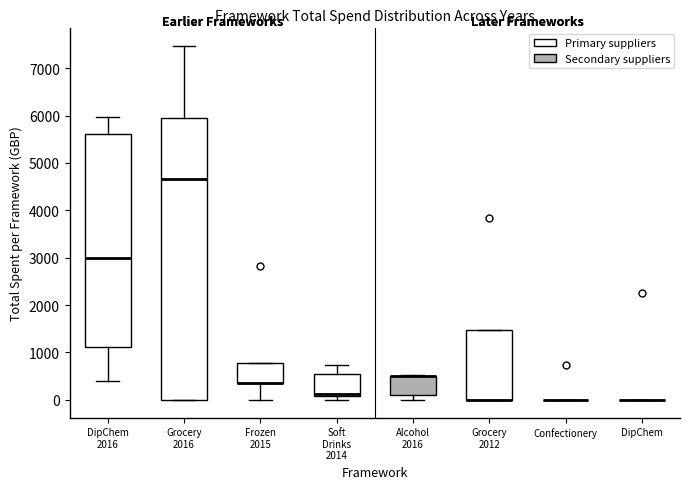

Where is the lower edge of the box for Grocery 2012 on the y-axis? The values are not printed on the chart, so give them approximately, as read against the axis.

0